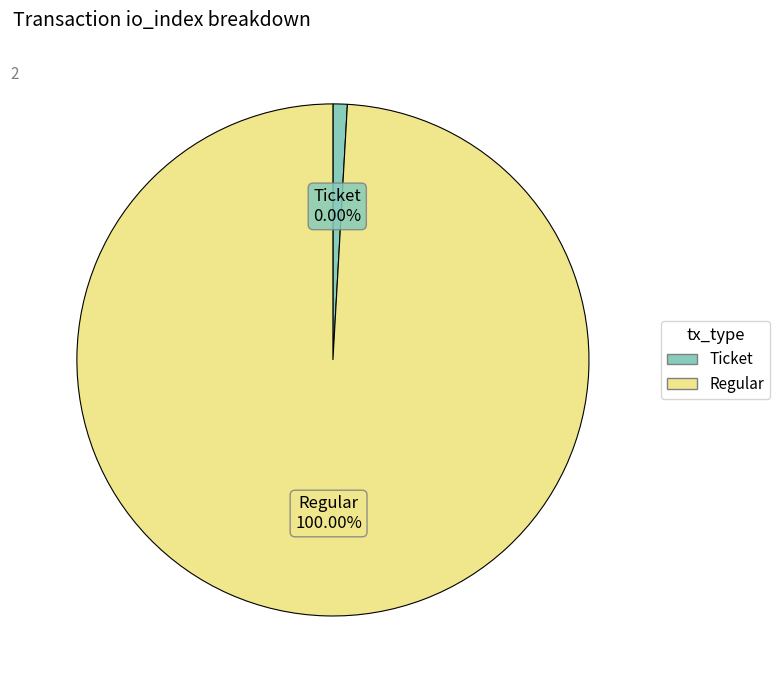

Which category has the smallest portion of the pie?

Ticket